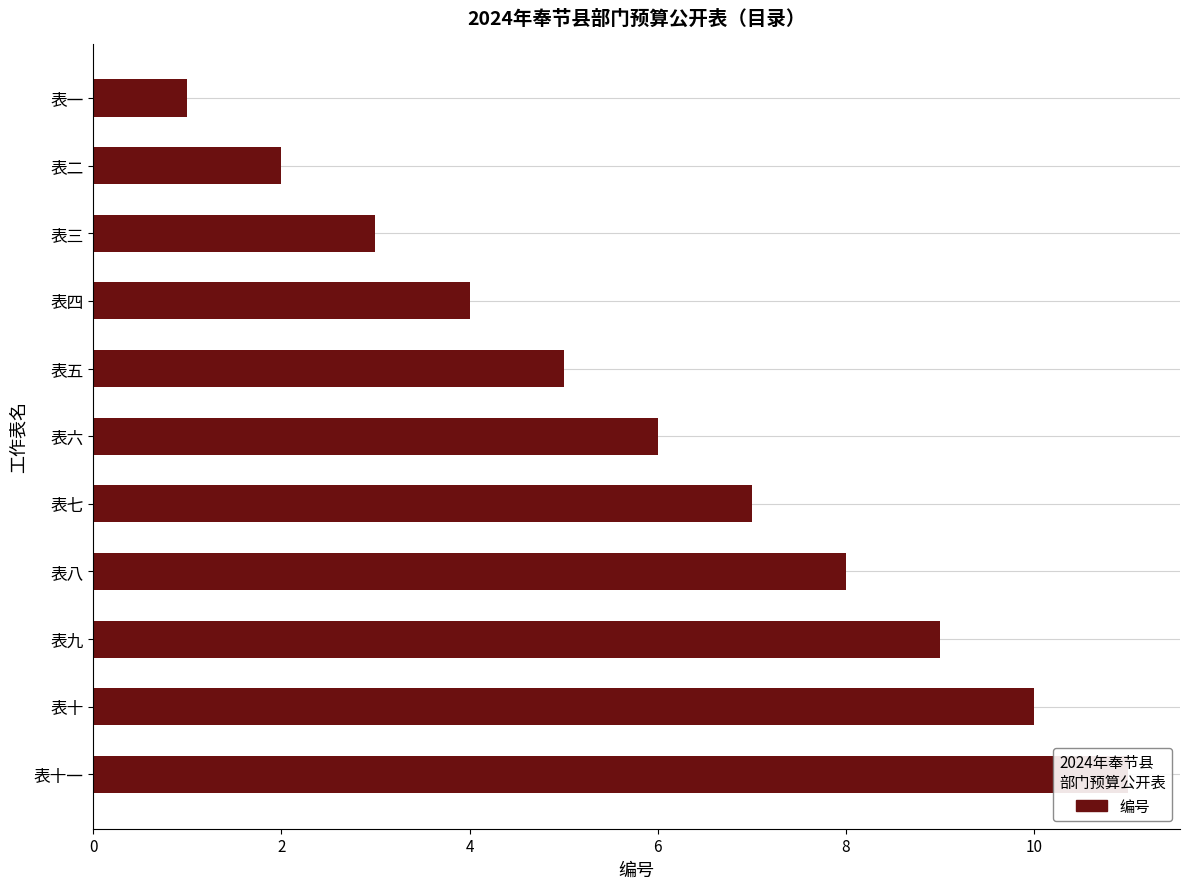

Reading right to left, extract all data points from this chart.

11	10	9	8	7	6	5	4	3	2	1